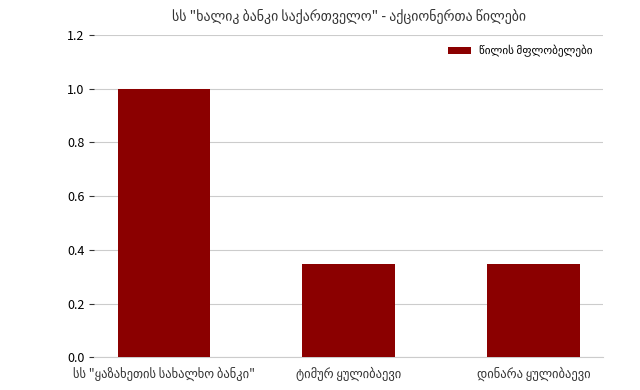

What is the greatest value displayed?

1.0